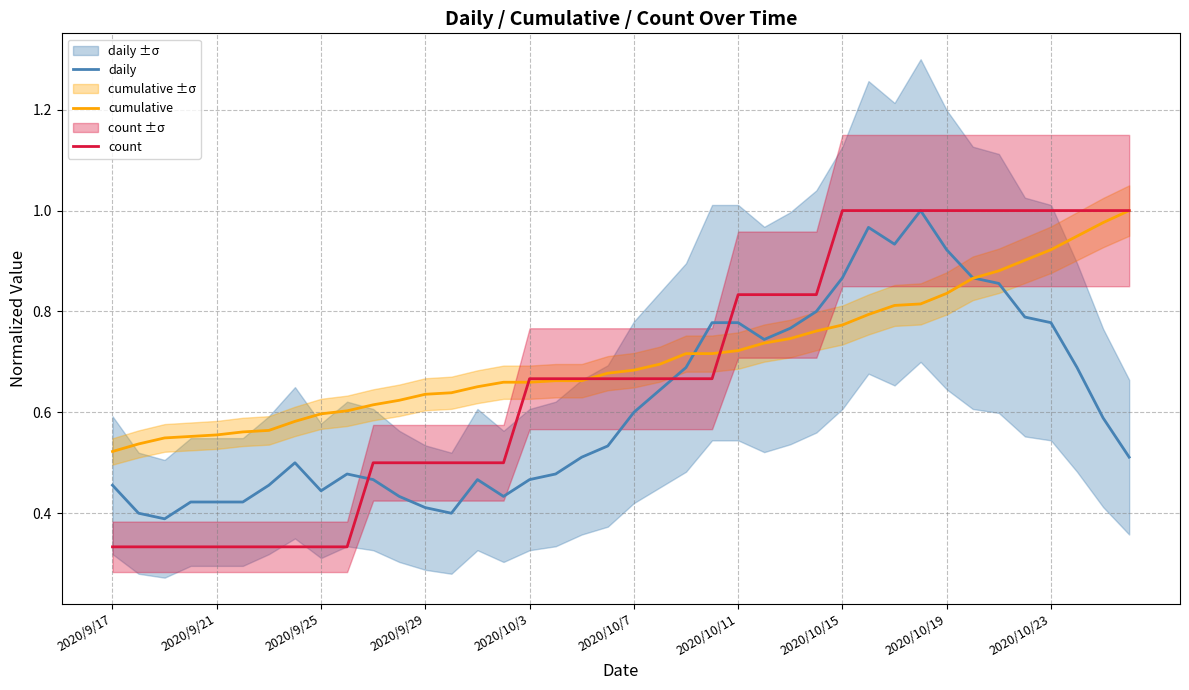

At which label is count closest to 0?

2020/9/17